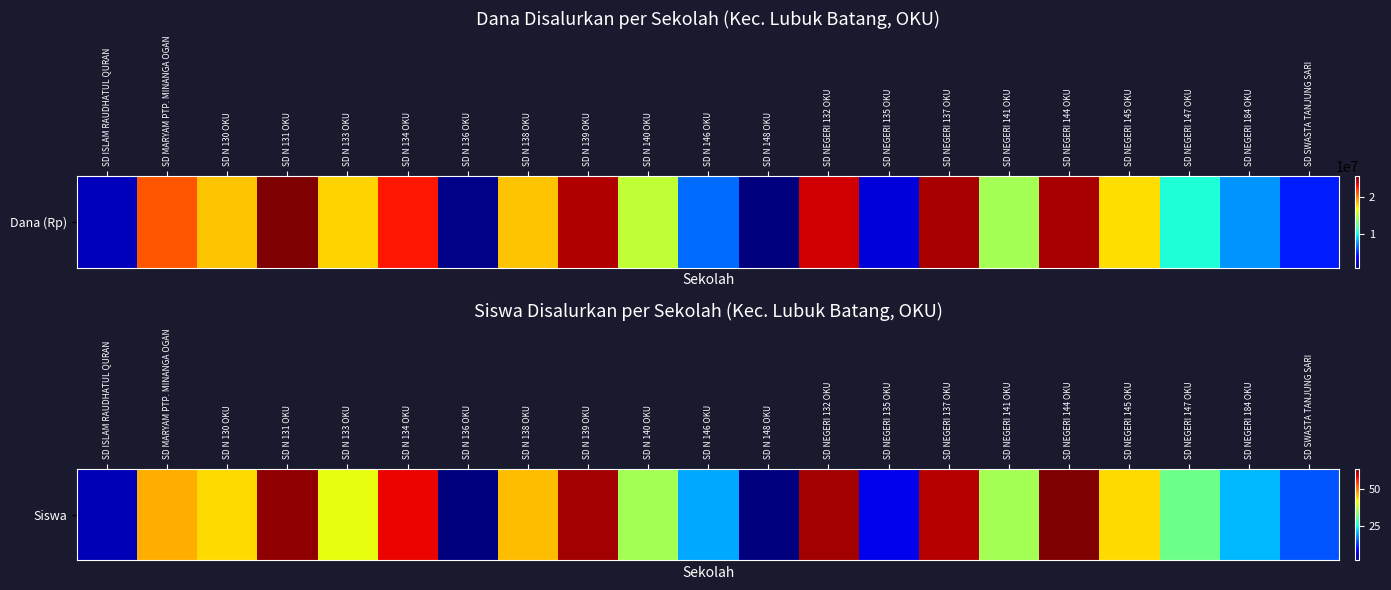

Where does the data first go above 41?

SD MARYAM PTP. MINANGA OGAN